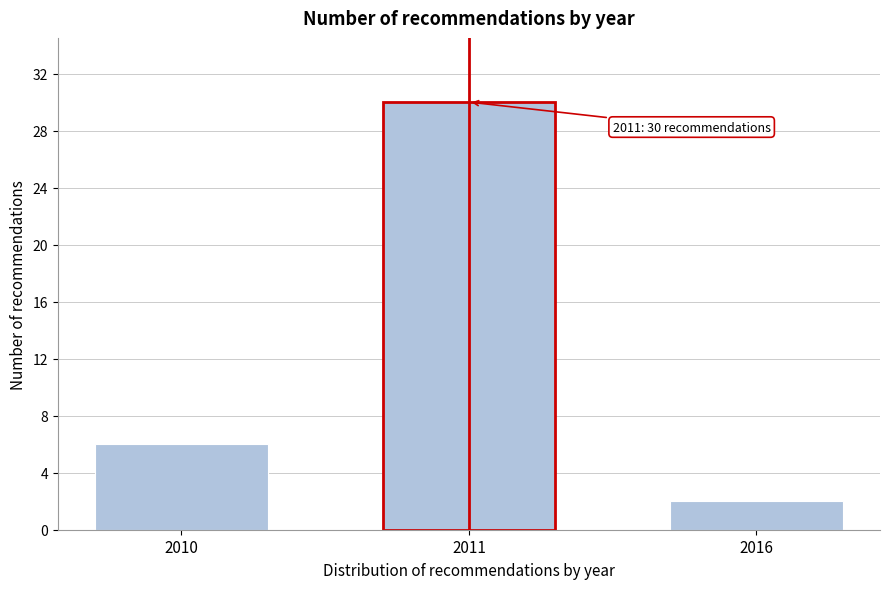

Reading left to right, what are all the values shown in this chart?

6	30	2